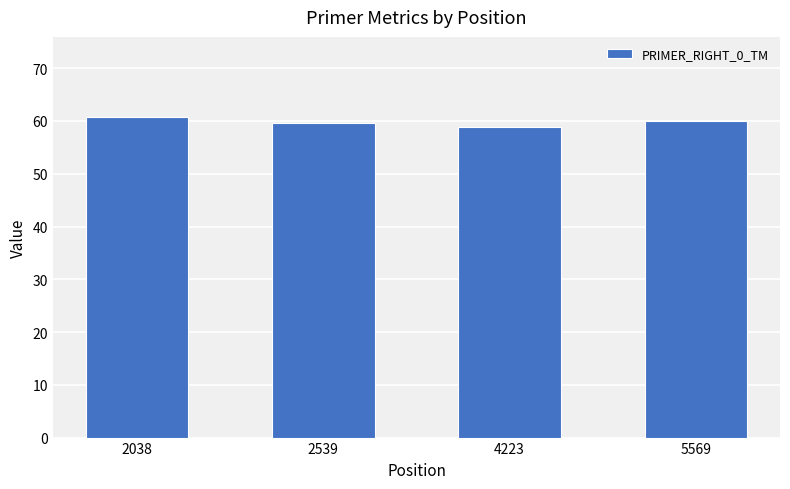

What is the value of the 1st bar from the left?

60.7